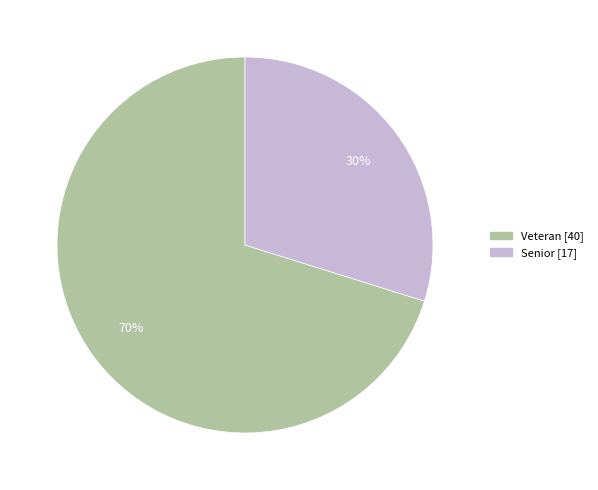

To the nearest percent, what portion does Senior represent?

30%